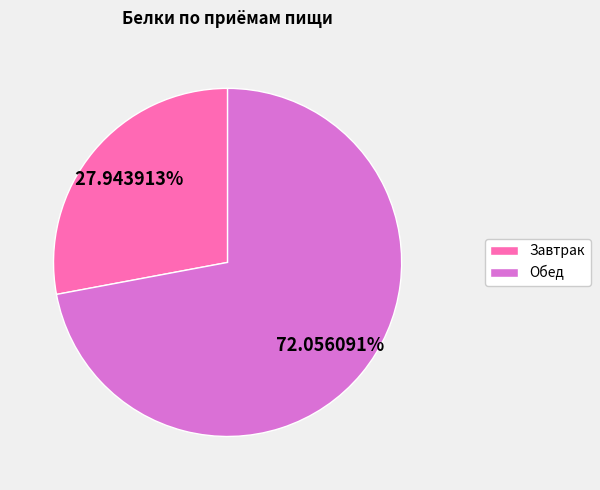

To the nearest percent, what portion does Завтрак represent?

28%